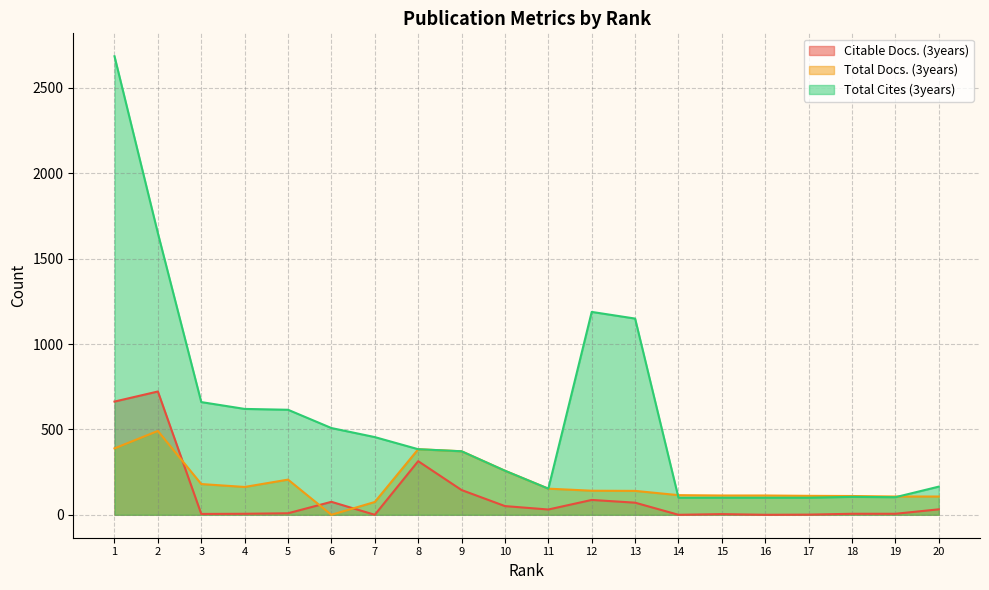

At which category does Total Cites (3years) reach its first local peak?

12